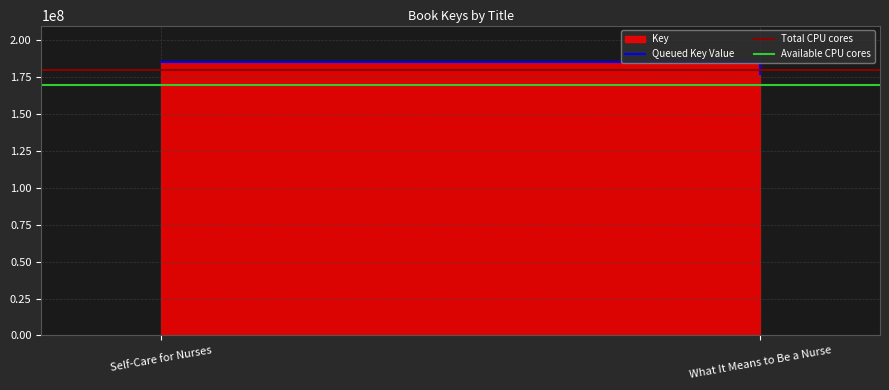

At which category does the chart reach its minimum across all series?

Self-Care for Nurses